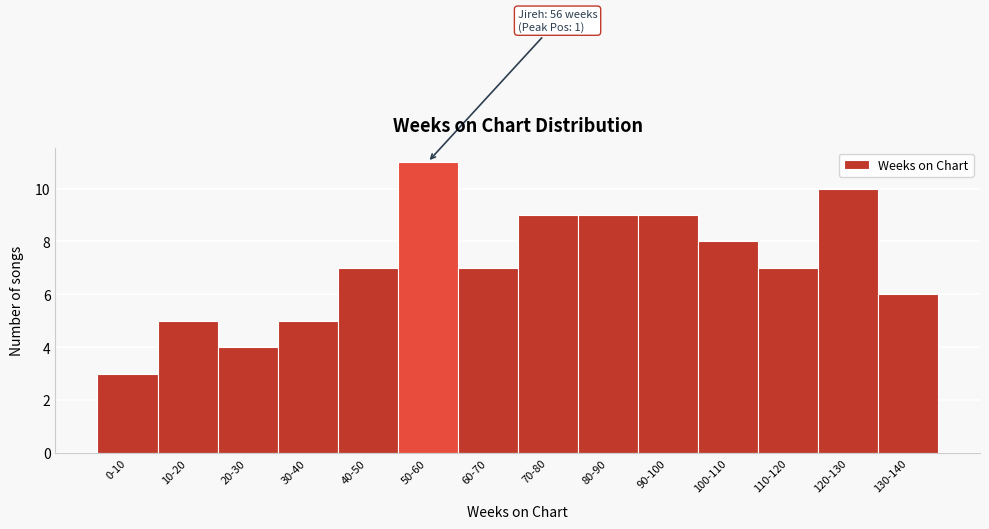

Reading right to left, extract all data points from this chart.

130-140=6	120-130=10	110-120=7	100-110=8	90-100=9	80-90=9	70-80=9	60-70=7	50-60=11	40-50=7	30-40=5	20-30=4	10-20=5	0-10=3